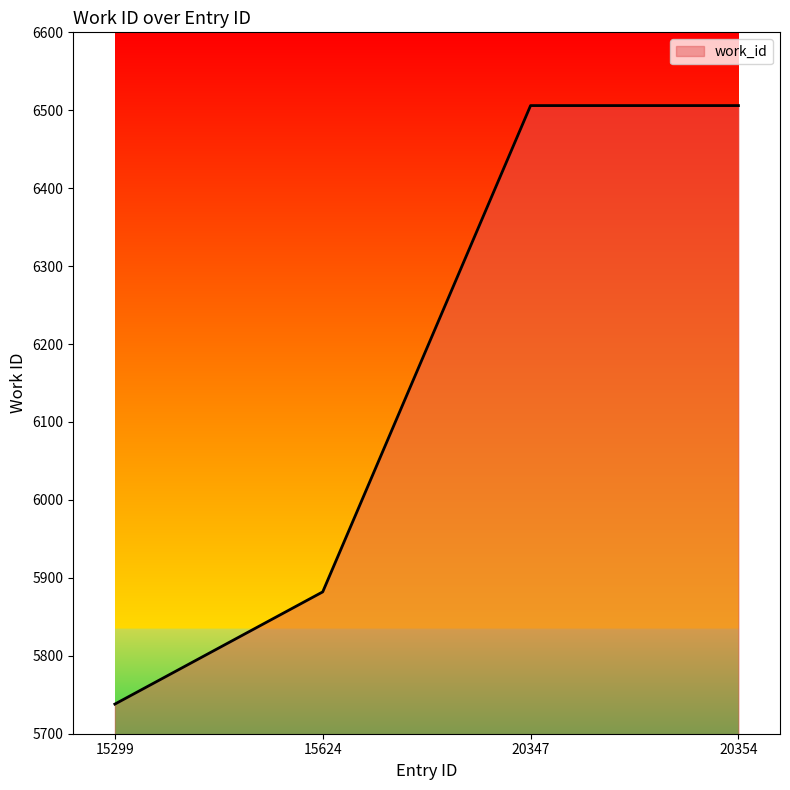

What is the approximate value at 15624, to the nearest 100?

5900